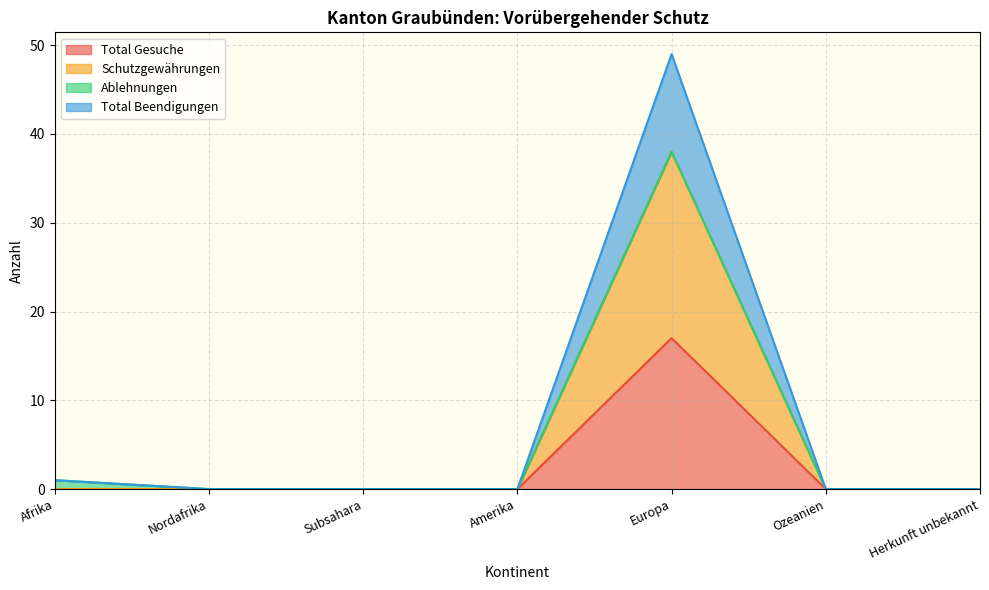

Which series has the widest spread of values?

Total Beendigungen